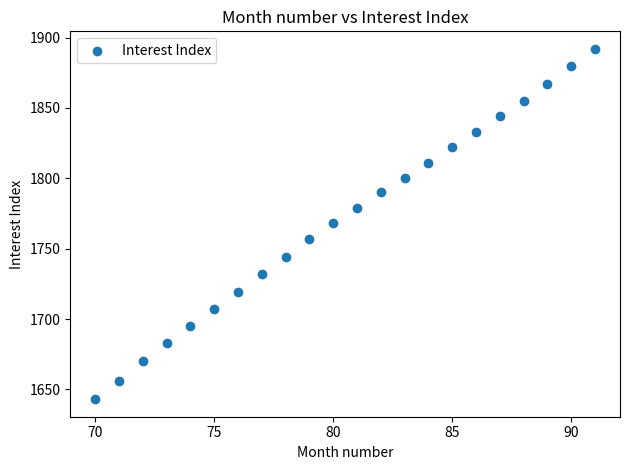

What is the range of Y values (max minus min)?

249